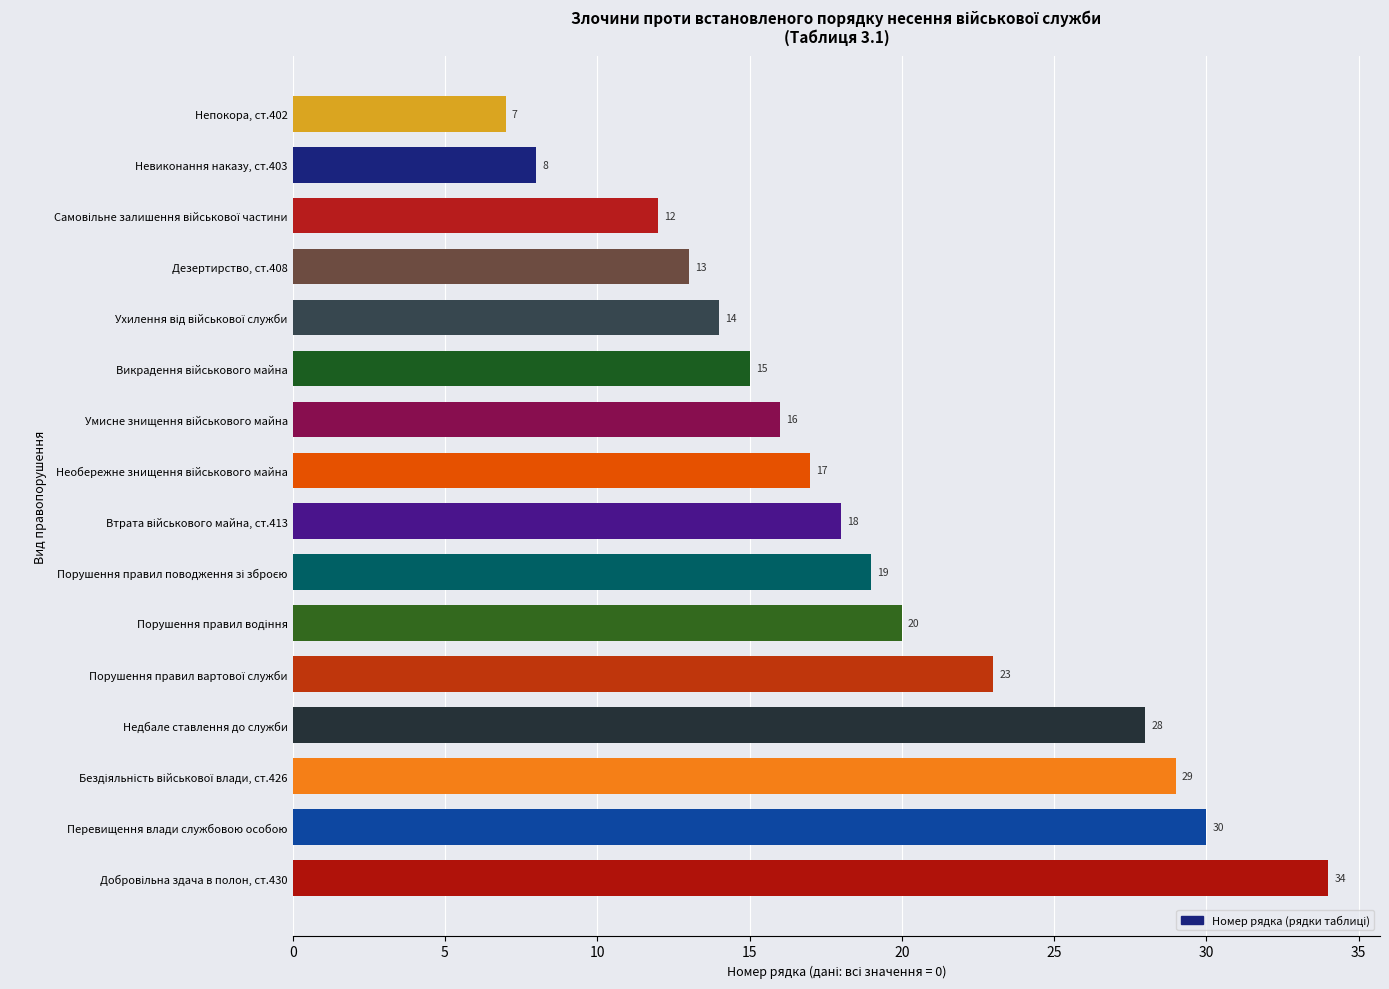

The value at Непокора, ст.402 is 2. True or false?

False